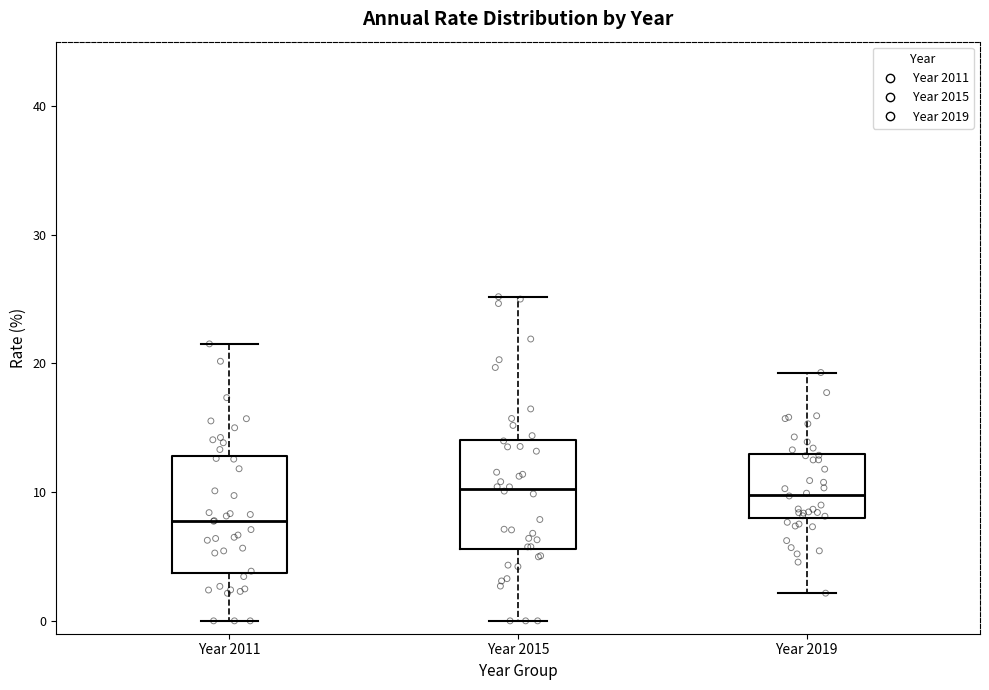

Reading left to right, read every box against the y-axis: the position of its median line, the range the box covers, and the ends of its whiskers. The values are not printed on the chart, so give them approximately, as read against the axis.

Year 2011: median 8, box 4 to 13, whiskers 0 to 22
Year 2015: median 10, box 6 to 14, whiskers 0 to 25
Year 2019: median 10, box 8 to 13, whiskers 2 to 19